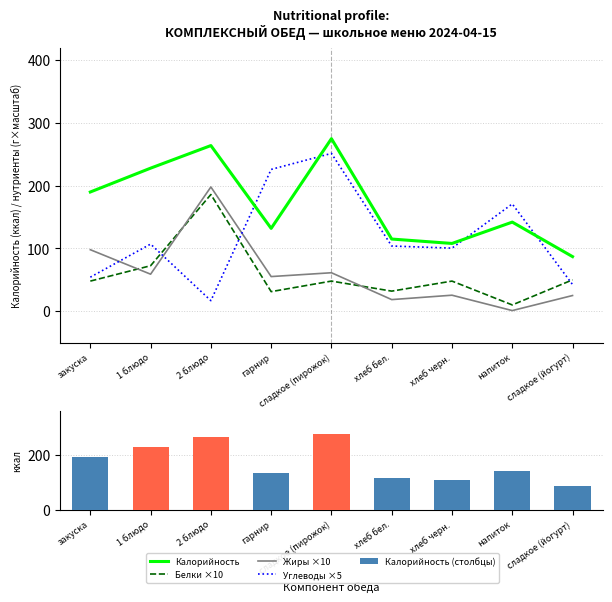

Reading right to left, transcribe all the data shown in this chart.

Калорийность: сладкое (йогурт)=87.0	напиток=142.0	хлеб черн.=108.0	хлеб бел.=115.0	сладкое (пирожок)=275.0	гарнир=132.0	2 блюдо=264.0	1 блюдо=228.0	закуска=190.0
Белки ×10: сладкое (йогурт)=50.0	напиток=10.0	хлеб черн.=48.0	хлеб бел.=32.0	сладкое (пирожок)=48.0	гарнир=31.2	2 блюдо=186.0	1 блюдо=72.5	закуска=48.0
Жиры ×10: сладкое (йогурт)=25.0	напиток=1.0	хлеб черн.=25.5	хлеб бел.=18.5	сладкое (пирожок)=61.3	гарнир=55.2	2 блюдо=198.0	1 блюдо=59.0	закуска=98.0
Углеводы ×5: сладкое (йогурт)=42.5	напиток=171.0	хлеб черн.=100.5	хлеб бел.=103.9	сладкое (пирожок)=251.5	гарнир=226.0	2 блюдо=16.8	1 блюдо=107.0	закуска=54.2
Калорийность (столбцы): сладкое (йогурт)=87.0	напиток=142.0	хлеб черн.=108.0	хлеб бел.=115.0	сладкое (пирожок)=275.0	гарнир=132.0	2 блюдо=264.0	1 блюдо=228.0	закуска=190.0